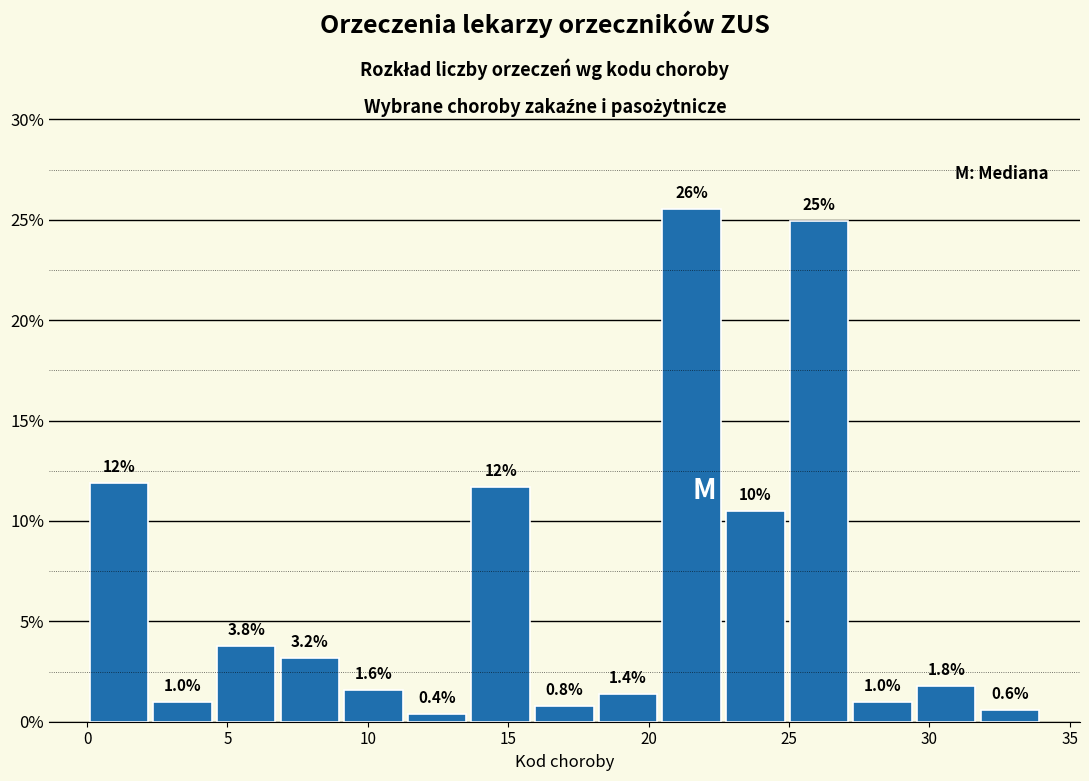

Which range on the x-axis has the tallest bar?

20.5 to 22.5